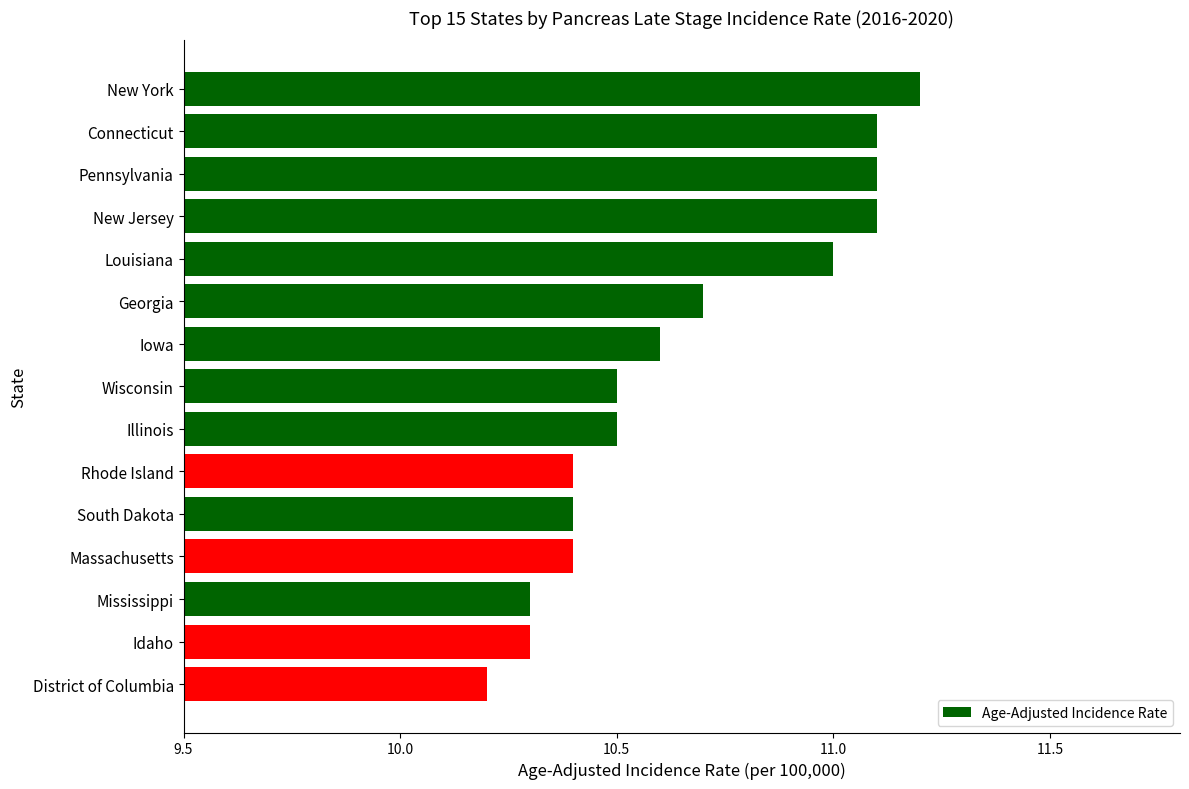

At which category does the chart reach its minimum across all series?

District of Columbia